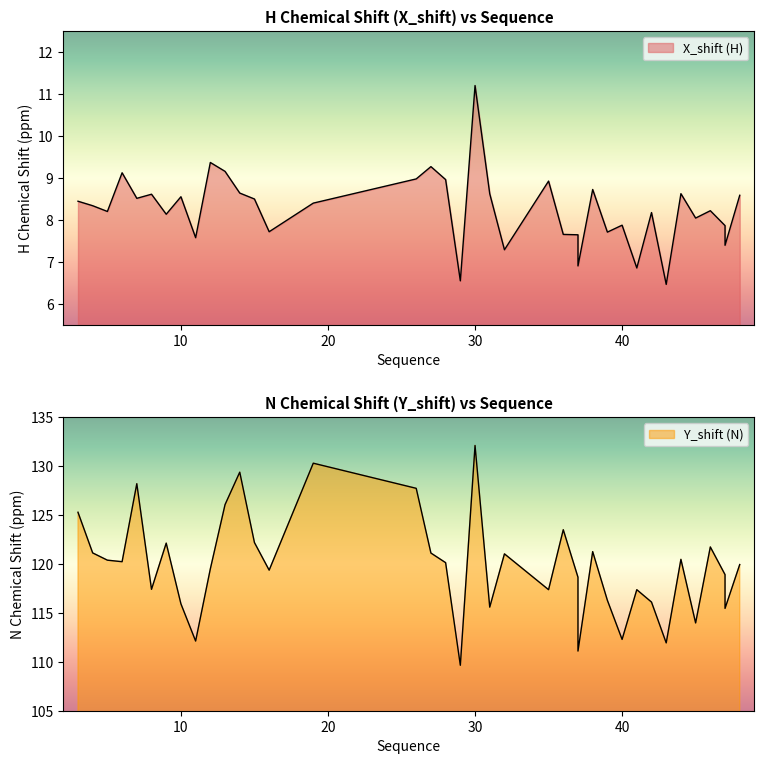

What is the value of the Y_shift point at the 7th from the left?

122.1